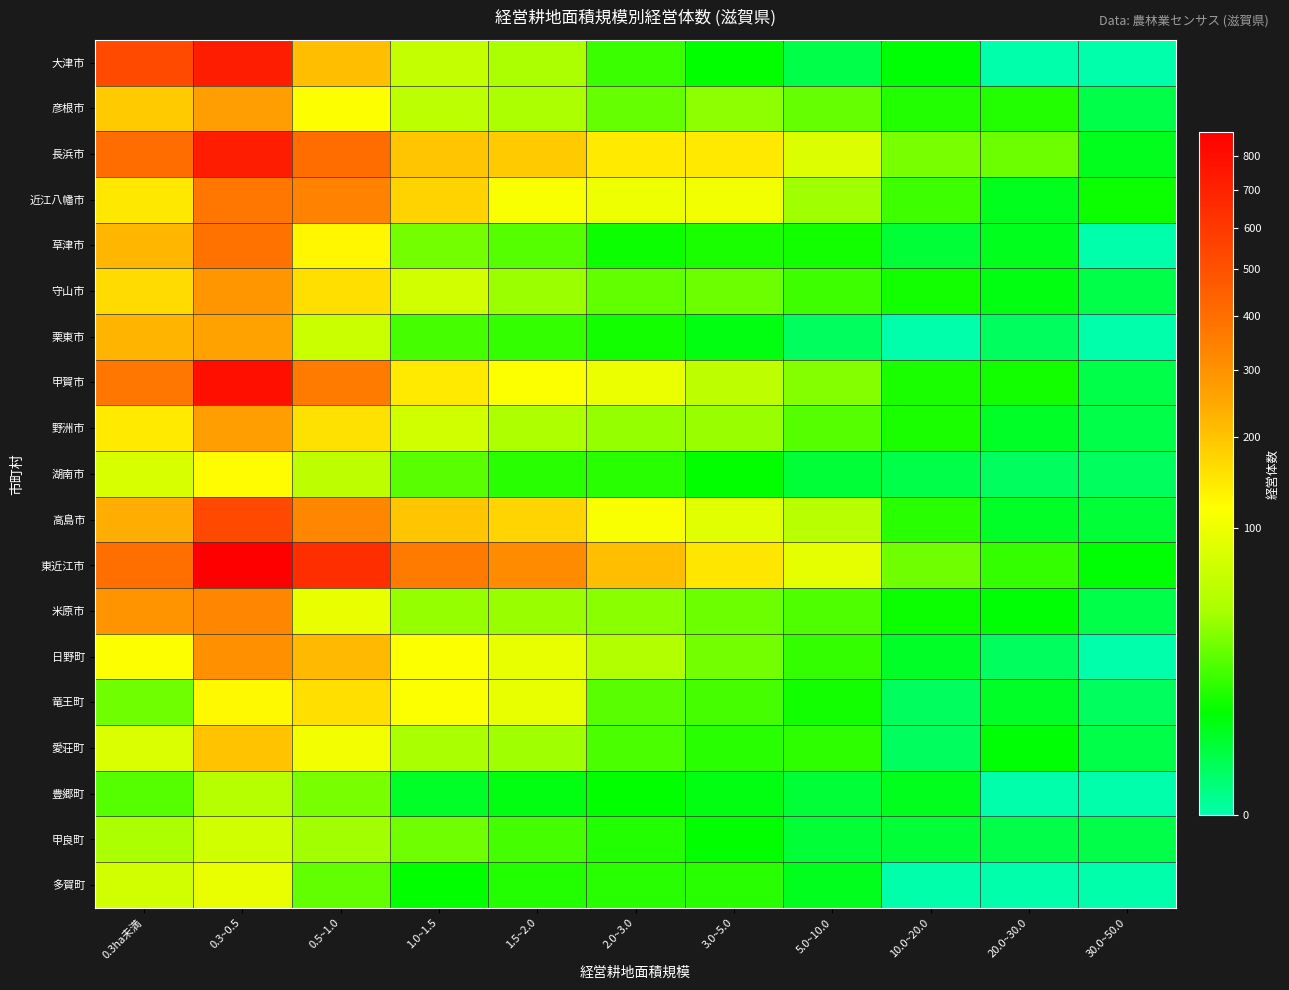

Which series has the widest spread of values?

東近江市